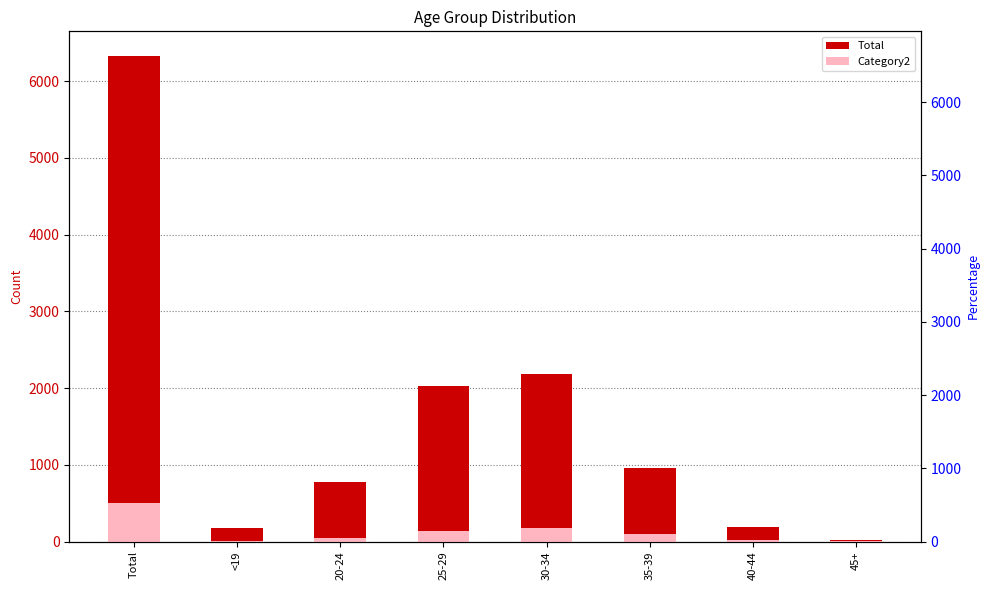

Which series has the largest range (max minus min)?

Total